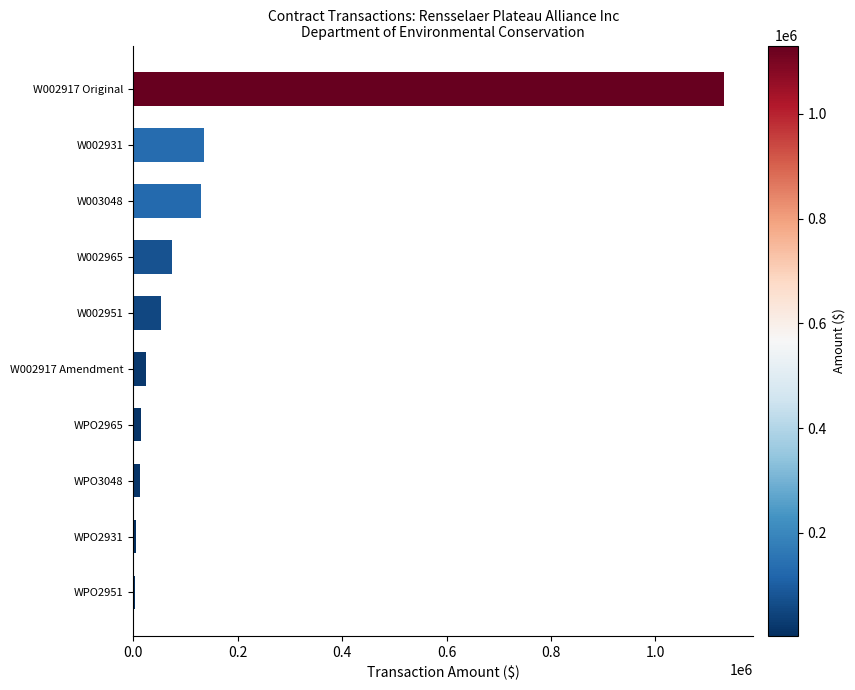

Which category has the highest value across all series?

W002917 Original